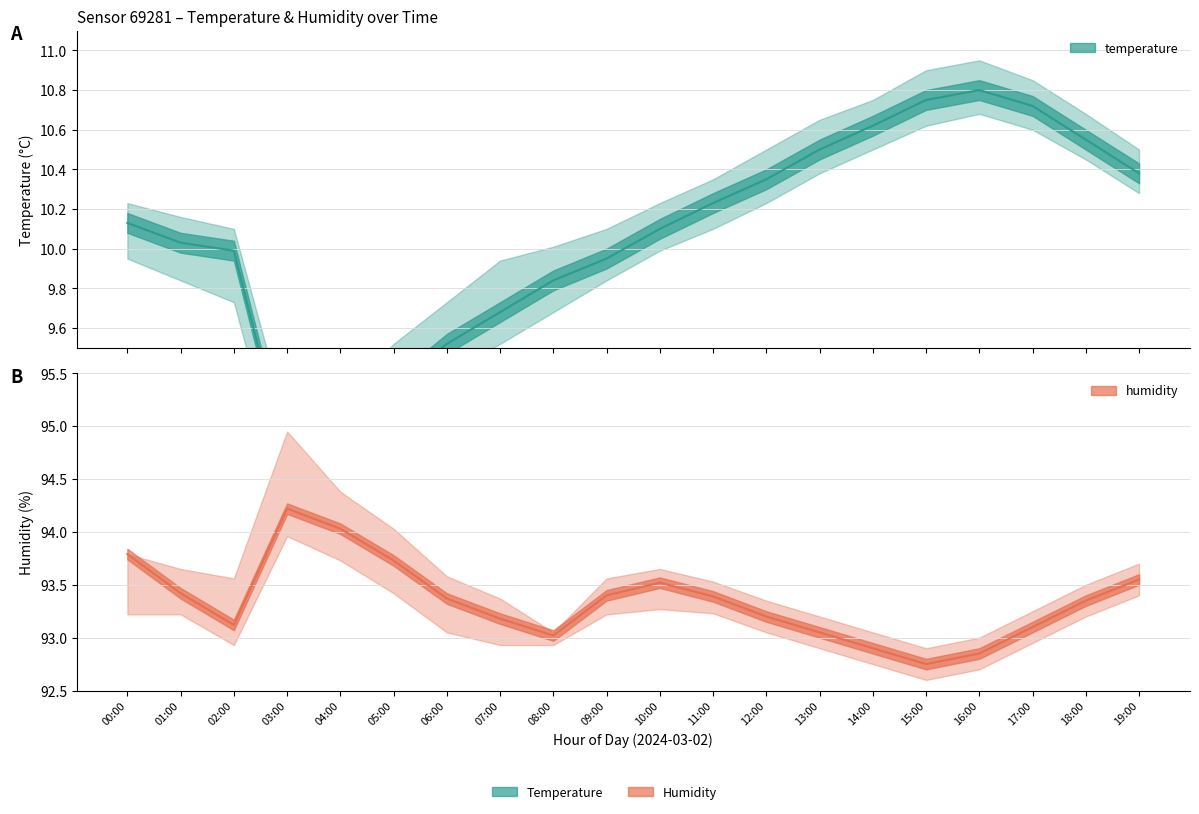

Reading left to right, transcribe all the data shown in this chart.

temperature: 00:00=10.1	01:00=10.0	02:00=10.0	03:00=8.9	04:00=9.1	05:00=9.3	06:00=9.5	07:00=9.7	08:00=9.8	09:00=9.9	10:00=10.1	11:00=10.2	12:00=10.3	13:00=10.5	14:00=10.6	15:00=10.8	16:00=10.8	17:00=10.7	18:00=10.6	19:00=10.4
temperature_upper: 00:00=10.2	01:00=10.2	02:00=10.1	03:00=9.1	04:00=9.2	05:00=9.5	06:00=9.7	07:00=9.9	08:00=10.0	09:00=10.1	10:00=10.2	11:00=10.3	12:00=10.5	13:00=10.7	14:00=10.8	15:00=10.9	16:00=10.9	17:00=10.8	18:00=10.7	19:00=10.5
temperature_lower: 00:00=9.9	01:00=9.8	02:00=9.7	03:00=8.7	04:00=8.9	05:00=9.1	06:00=9.4	07:00=9.5	08:00=9.7	09:00=9.8	10:00=10.0	11:00=10.1	12:00=10.2	13:00=10.4	14:00=10.5	15:00=10.6	16:00=10.7	17:00=10.6	18:00=10.4	19:00=10.3
humidity: 00:00=93.8	01:00=93.4	02:00=93.1	03:00=94.2	04:00=94.0	05:00=93.7	06:00=93.4	07:00=93.2	08:00=93.0	09:00=93.4	10:00=93.5	11:00=93.4	12:00=93.2	13:00=93.0	14:00=92.9	15:00=92.8	16:00=92.8	17:00=93.1	18:00=93.3	19:00=93.5
humidity_upper: 00:00=93.8	01:00=93.7	02:00=93.6	03:00=95.0	04:00=94.4	05:00=94.0	06:00=93.6	07:00=93.4	08:00=93.0	09:00=93.6	10:00=93.7	11:00=93.5	12:00=93.3	13:00=93.2	14:00=93.0	15:00=92.9	16:00=93.0	17:00=93.2	18:00=93.5	19:00=93.7
humidity_lower: 00:00=93.2	01:00=93.2	02:00=92.9	03:00=94.0	04:00=93.7	05:00=93.4	06:00=93.0	07:00=92.9	08:00=92.9	09:00=93.2	10:00=93.3	11:00=93.2	12:00=93.0	13:00=92.9	14:00=92.8	15:00=92.6	16:00=92.7	17:00=93.0	18:00=93.2	19:00=93.4